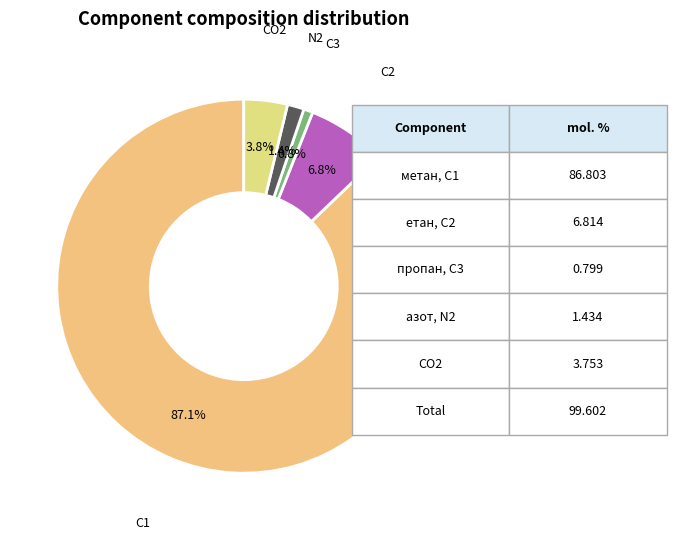

How many slices are in this pie chart?

5